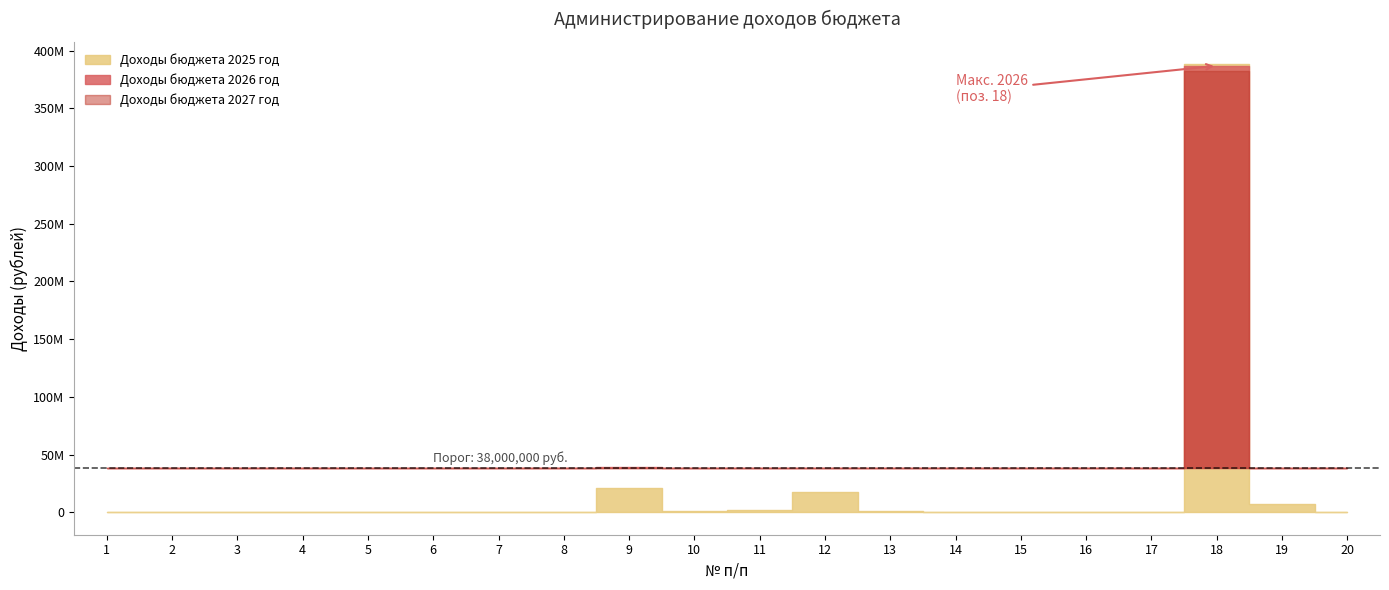

Reading left to right, list all the values displayed in this chart.

Доходы бюджета 2025 год: 11400	2400	5000	4000	38000	38000	214000	214000	20739800	1361300	1579000	17799500	1104400	332800	305400	410100	56100	388174100	7034900	653300
Доходы бюджета 2026 год: 11400	2400	5000	4000	38000	38000	214000	214000	39391000	2305000	2274000	34812000	1101700	330100	305400	410100	56100	386907500	6986700	653300
Доходы бюджета 2027 год: 11400	2400	5000	4000	38000	38000	214000	214000	35854000	2856900	2030500	30966600	906900	135300	305400	410100	56100	382763700	2842900	653300